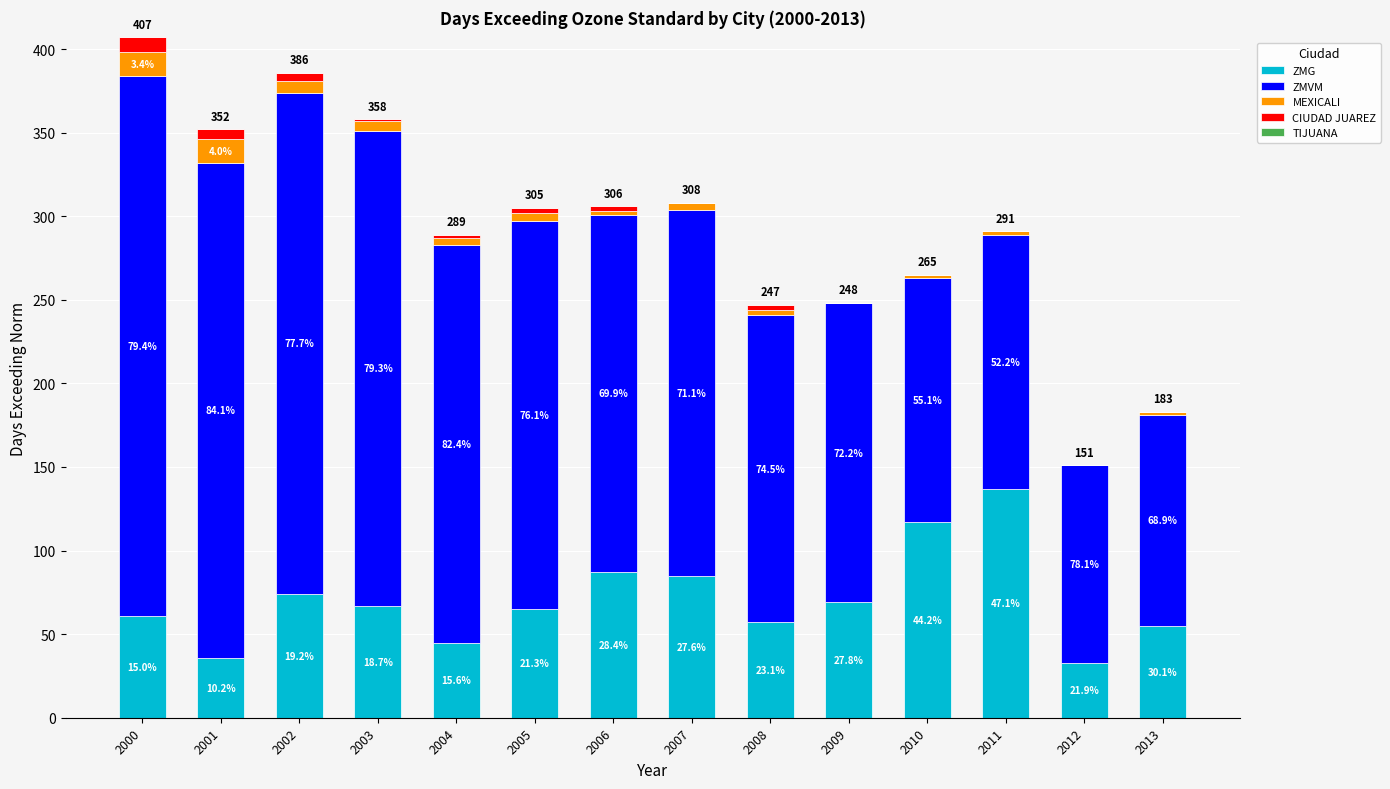

Rank the categories by ZMG value from lowest to highest.

2012, 2001, 2004, 2013, 2008, 2000, 2005, 2003, 2009, 2002, 2007, 2006, 2010, 2011